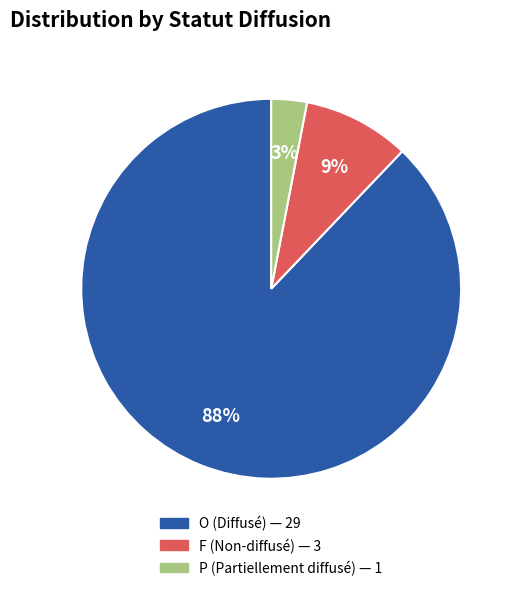

The O slice represents 88% of the pie. True or false?

True